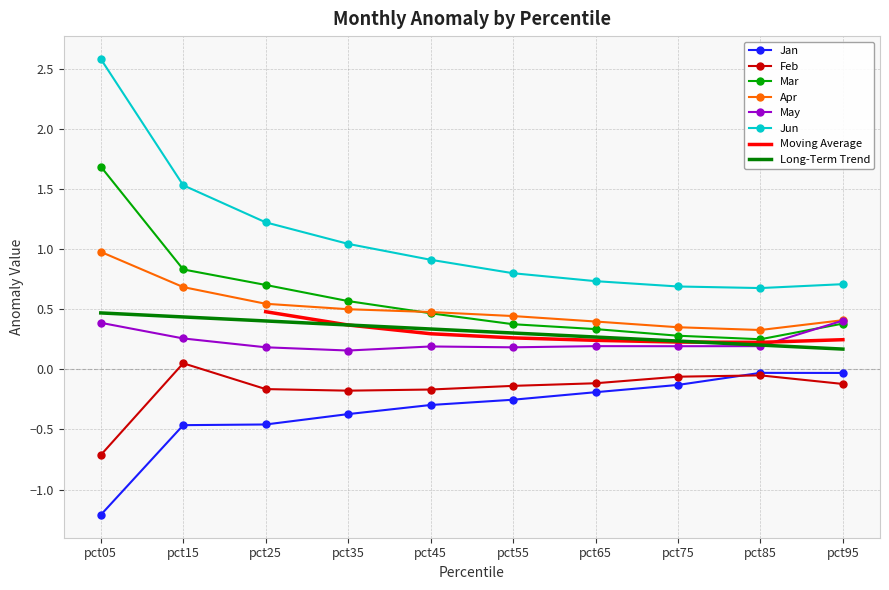

Is it true that Jun equals 1.0 at pct35?

True